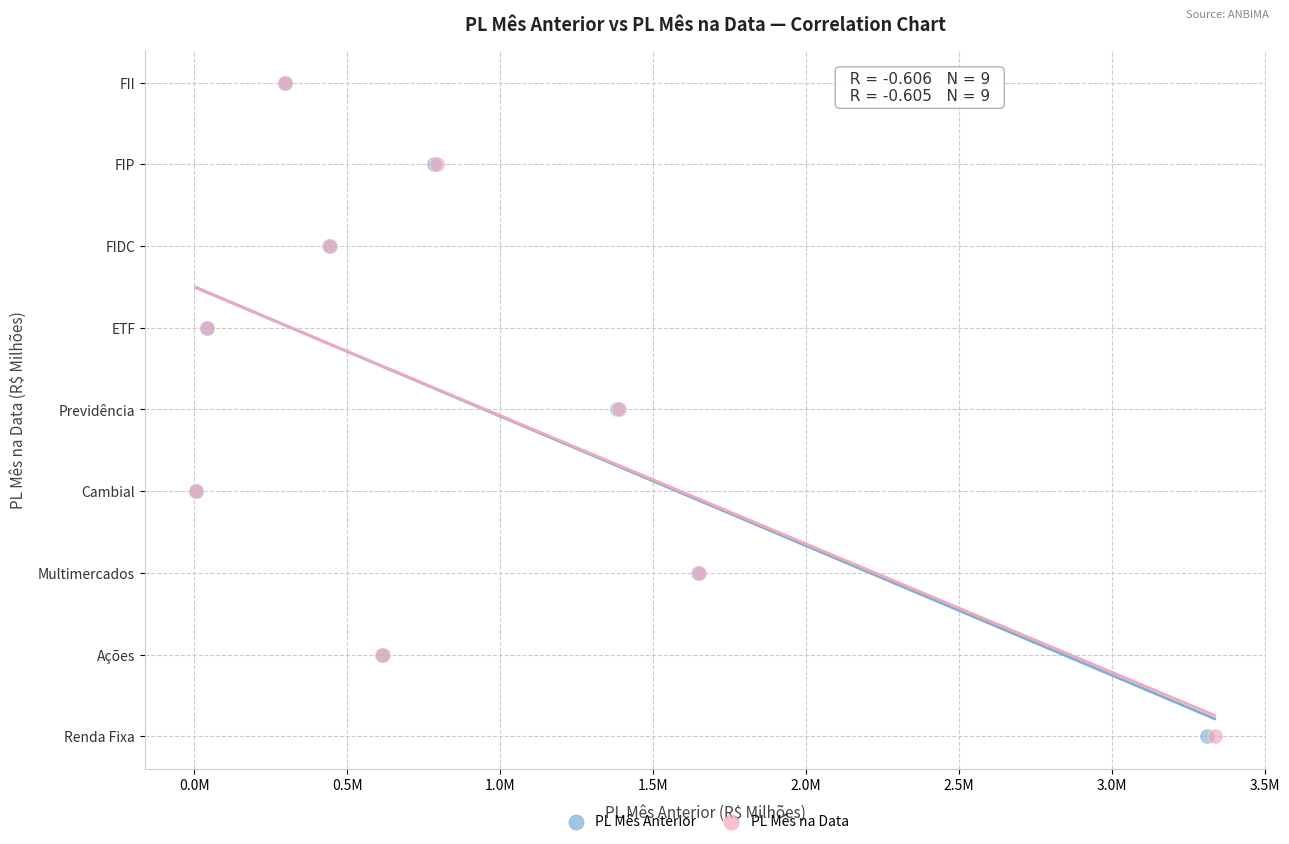

What are all the series names shown in the legend?

PL Mês Anterior, PL Mês na Data